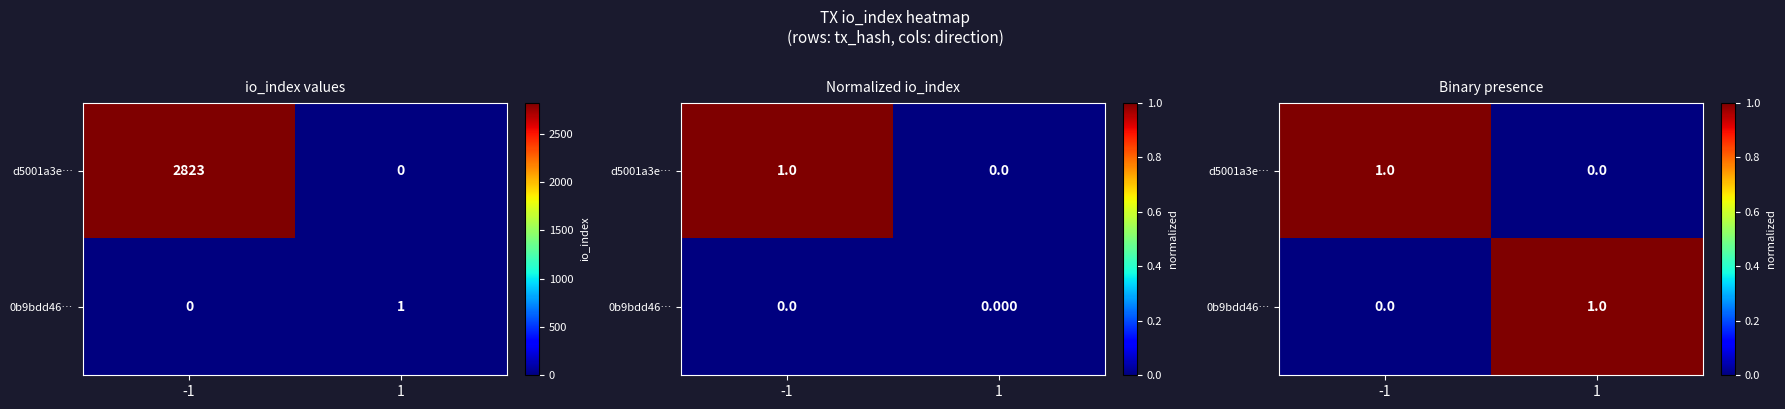

List the labels in order of d5001a3e… value, largest first.

-1, 1